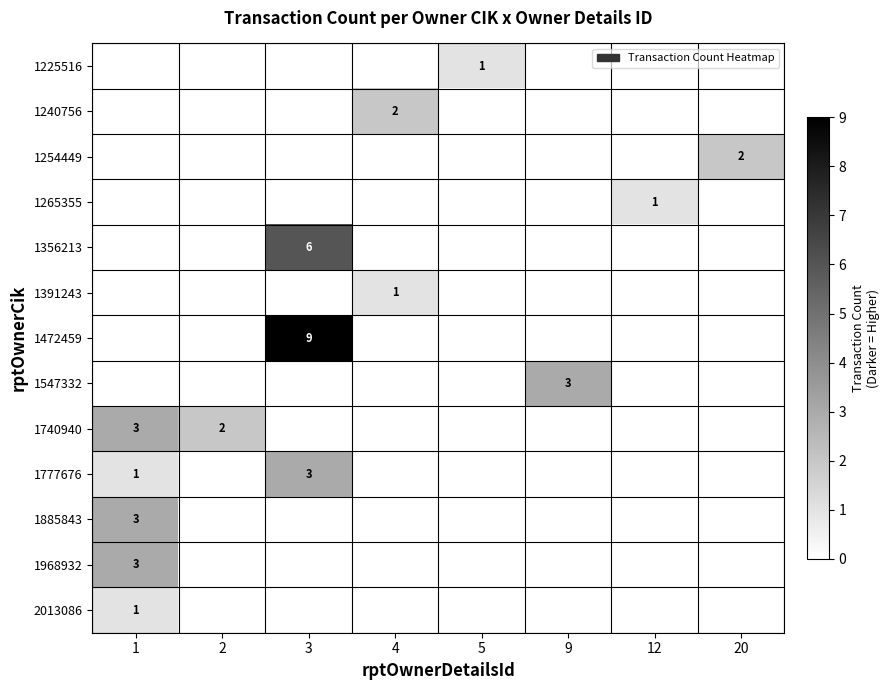

What is the greatest value displayed?

9.0